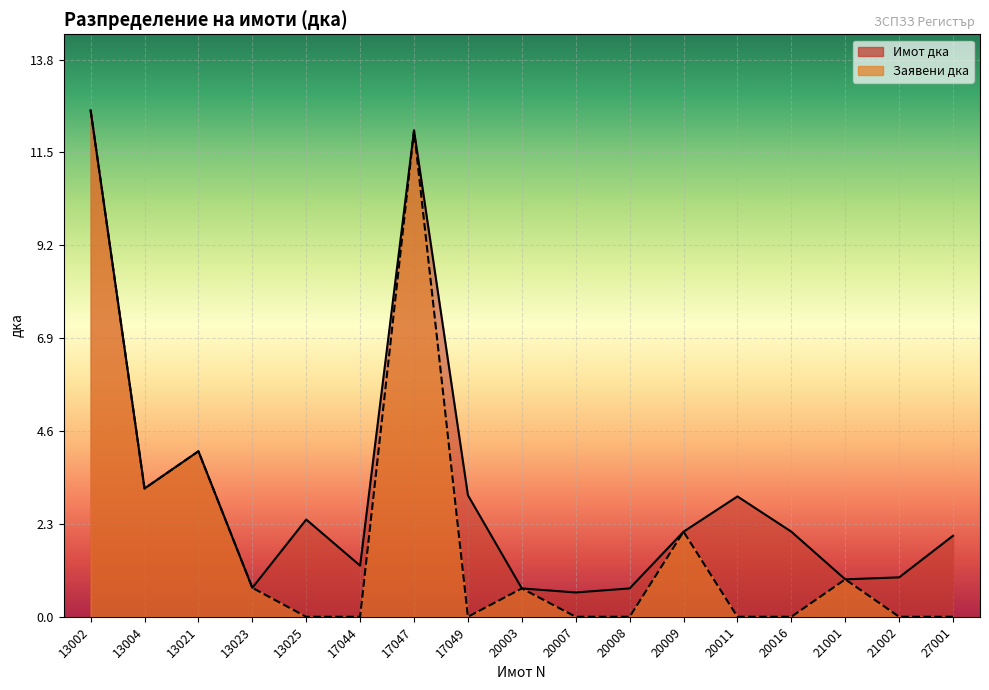

How many values in the Заявени дка series exceed 0?

8